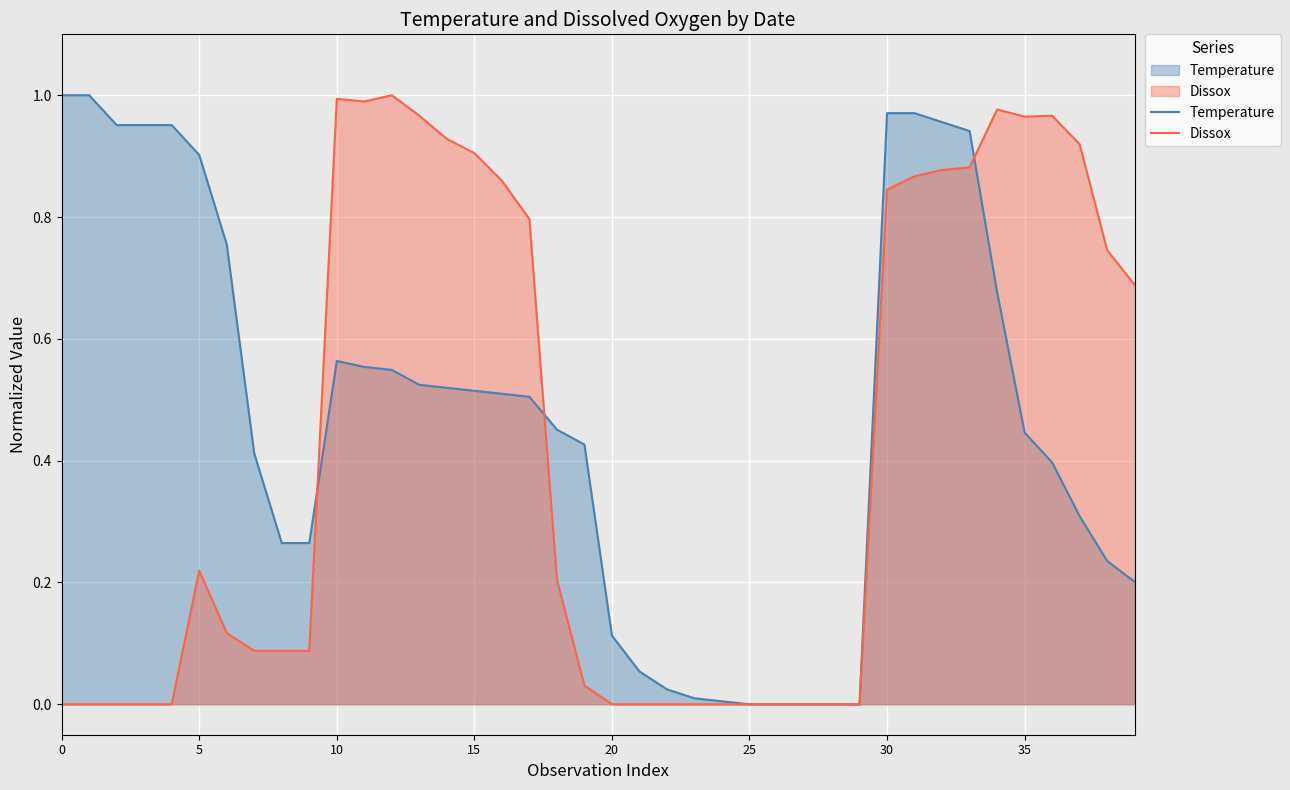

Reading right to left, list all the values displayed in this chart.

Temperature: 0.2	0.2	0.3	0.4	0.4	0.7	0.9	1.0	1.0	1.0	0.0	0.0	0.0	0.0	0.0	0.0	0.0	0.0	0.1	0.1	0.4	0.5	0.5	0.5	0.5	0.5	0.5	0.5	0.6	0.6	0.3	0.3	0.4	0.8	0.9	1.0	1.0	1.0	1.0	1.0
Dissox: 0.7	0.7	0.9	1.0	1.0	1.0	0.9	0.9	0.9	0.8	0.0	0.0	0.0	0.0	0.0	0.0	0.0	0.0	0.0	0.0	0.0	0.2	0.8	0.9	0.9	0.9	1.0	1.0	1.0	1.0	0.1	0.1	0.1	0.1	0.2	0.0	0.0	0.0	0.0	0.0